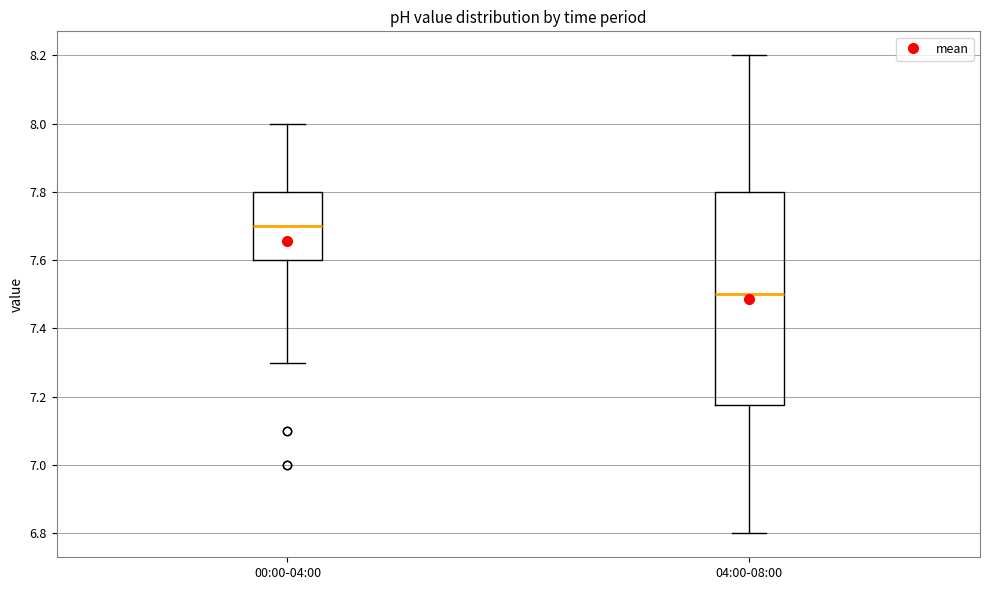

Which box has the lowest median line?

04:00-08:00